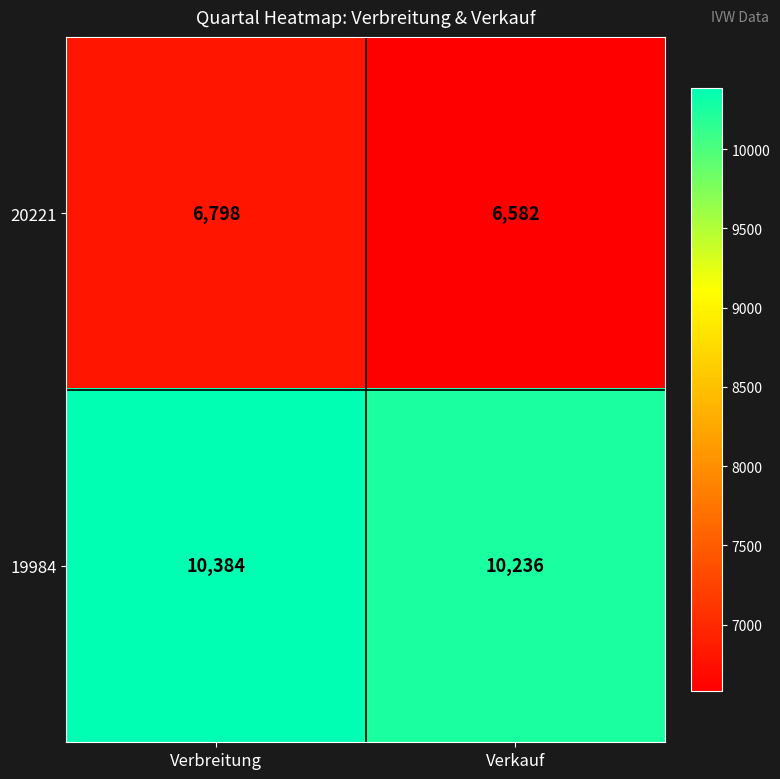

Read the 20221 value at Verbreitung.

6798